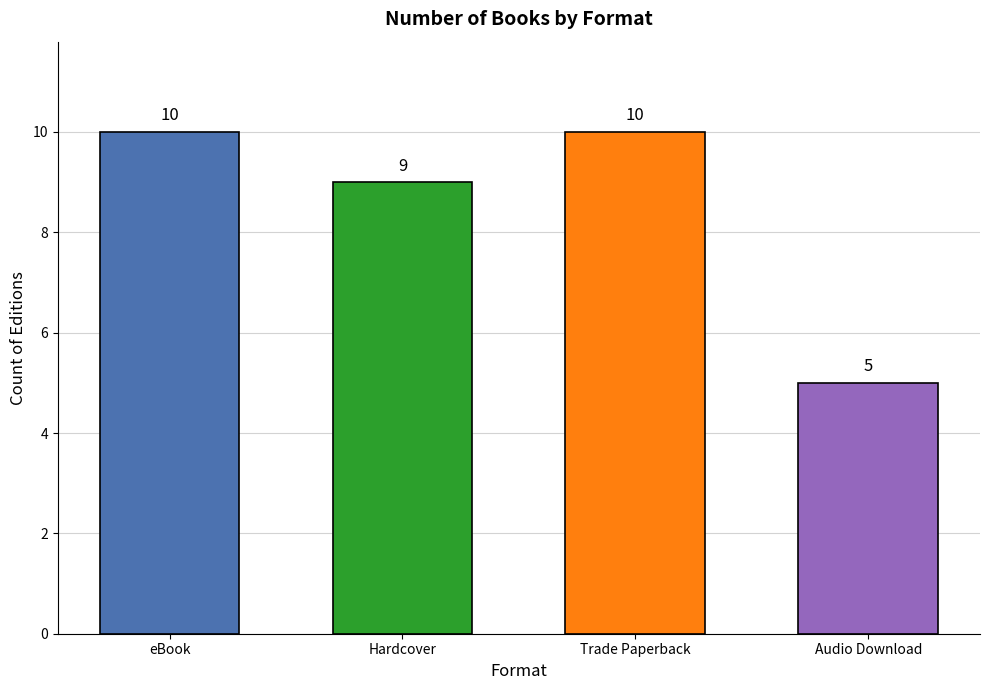

The value at eBook is 14. True or false?

False